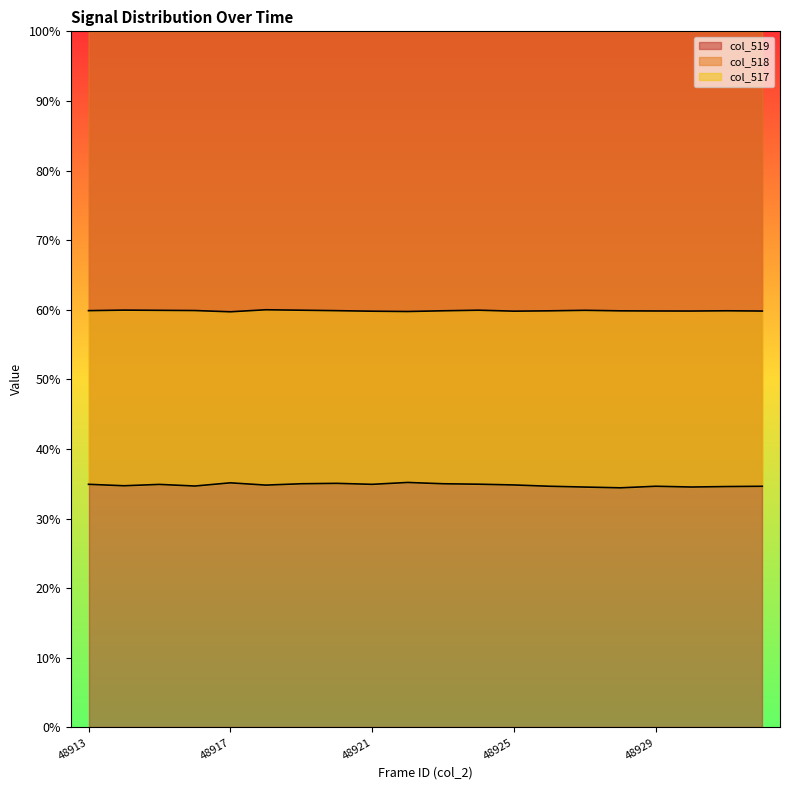

How many lines are shown in the chart?

2